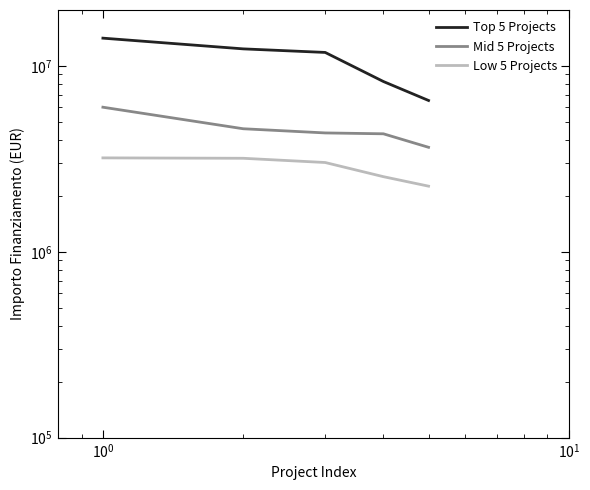

What is the maximum value shown in the chart?

14111715.4